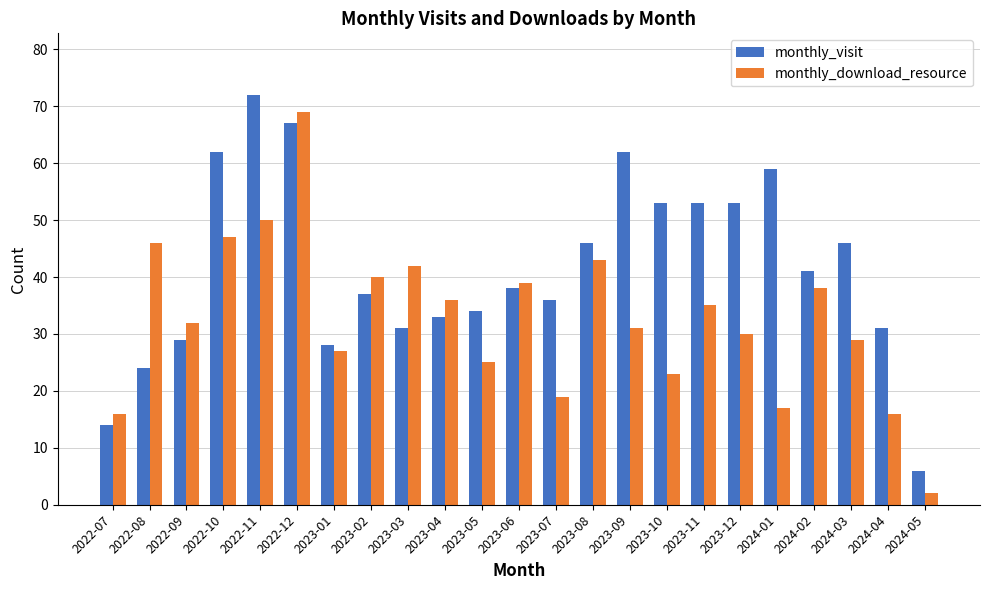

Is the value of monthly_visit at 2023-03 greater than the value of monthly_download_resource at 2022-08?

No